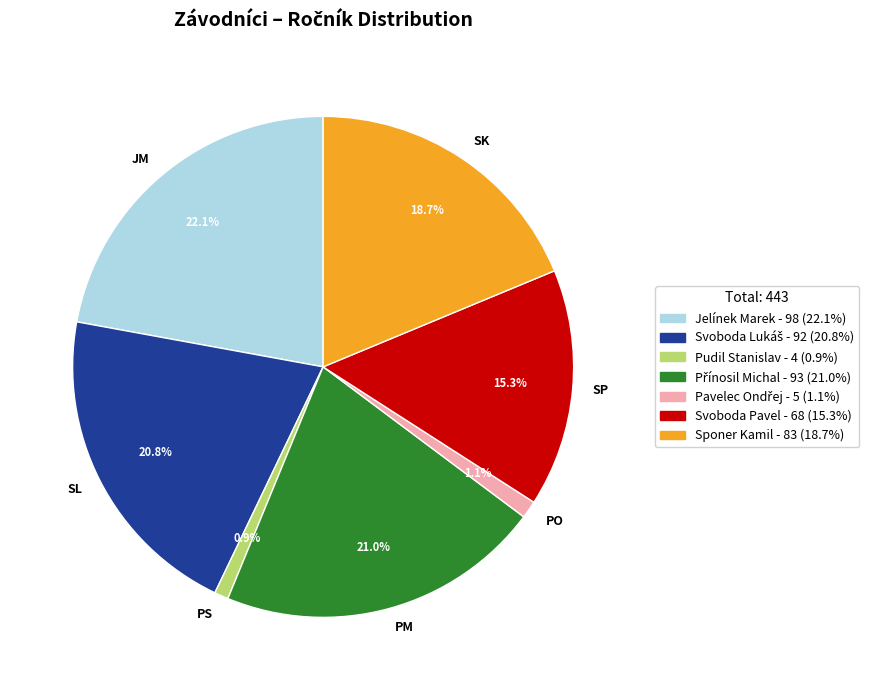

Combined, what portion of the pie is SL and JM?

42.9%